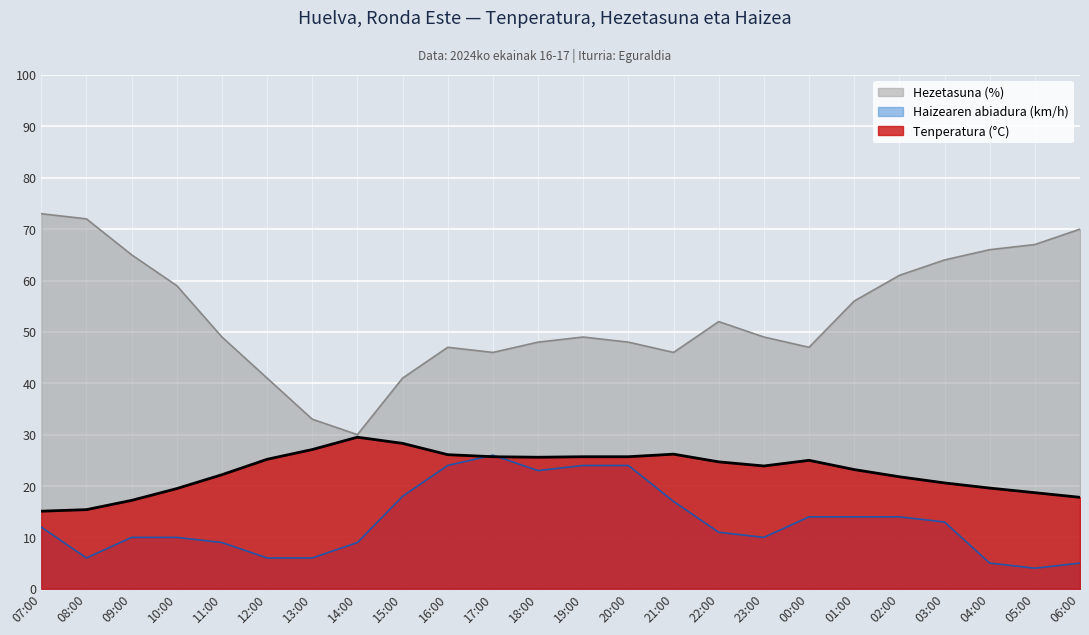

Count the number of data series in this chart.

3